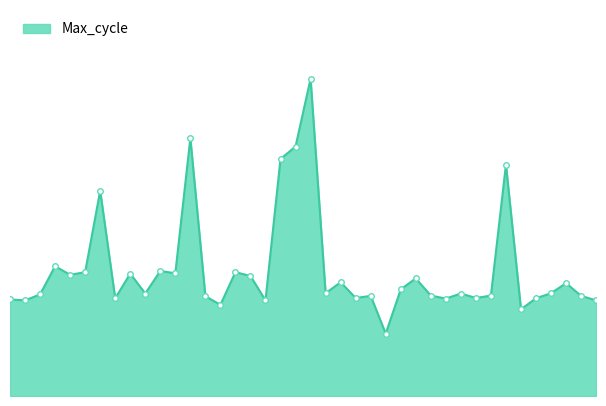

Is this an area chart (filled region under the line)?

Yes